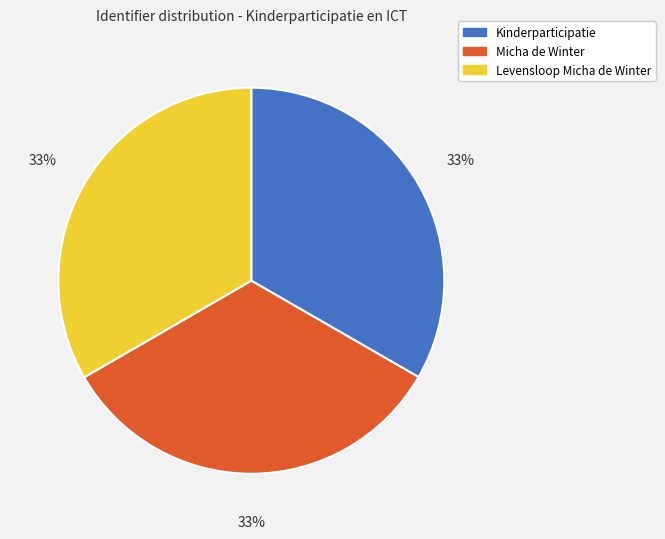

What is the ratio of the value at Levensloop Micha de Winter to the value at Kinderparticipatie?

1.0